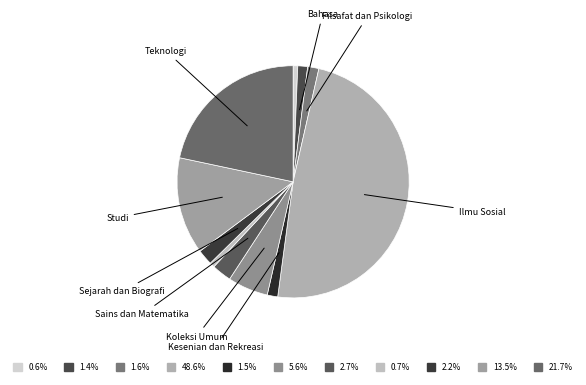

Count the number of slices in the pie.

11